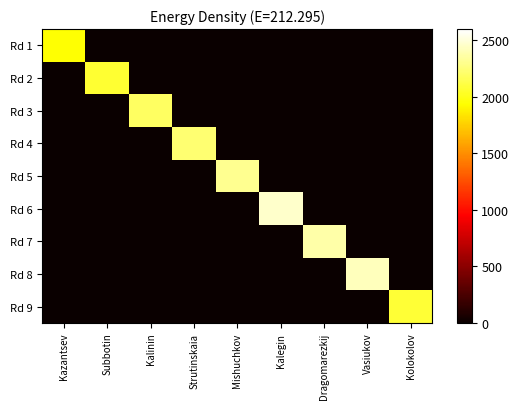

Reading right to left, what are all the values shown in this chart?

Rd 1: Kolokolov=0	Vasiukov=0	Dragomarezkij=0	Kalegin=0	Mishuchkov=0	Strutinskaia=0	Kalinin=0	Subbotin=0	Kazantsev=1943
Rd 2: Kolokolov=0	Vasiukov=0	Dragomarezkij=0	Kalegin=0	Mishuchkov=0	Strutinskaia=0	Kalinin=0	Subbotin=2068	Kazantsev=0
Rd 3: Kolokolov=0	Vasiukov=0	Dragomarezkij=0	Kalegin=0	Mishuchkov=0	Strutinskaia=0	Kalinin=2190	Subbotin=0	Kazantsev=0
Rd 4: Kolokolov=0	Vasiukov=0	Dragomarezkij=0	Kalegin=0	Mishuchkov=0	Strutinskaia=2233	Kalinin=0	Subbotin=0	Kazantsev=0
Rd 5: Kolokolov=0	Vasiukov=0	Dragomarezkij=0	Kalegin=0	Mishuchkov=2311	Strutinskaia=0	Kalinin=0	Subbotin=0	Kazantsev=0
Rd 6: Kolokolov=0	Vasiukov=0	Dragomarezkij=0	Kalegin=2464	Mishuchkov=0	Strutinskaia=0	Kalinin=0	Subbotin=0	Kazantsev=0
Rd 7: Kolokolov=0	Vasiukov=0	Dragomarezkij=2368	Kalegin=0	Mishuchkov=0	Strutinskaia=0	Kalinin=0	Subbotin=0	Kazantsev=0
Rd 8: Kolokolov=0	Vasiukov=2426	Dragomarezkij=0	Kalegin=0	Mishuchkov=0	Strutinskaia=0	Kalinin=0	Subbotin=0	Kazantsev=0
Rd 9: Kolokolov=2074	Vasiukov=0	Dragomarezkij=0	Kalegin=0	Mishuchkov=0	Strutinskaia=0	Kalinin=0	Subbotin=0	Kazantsev=0